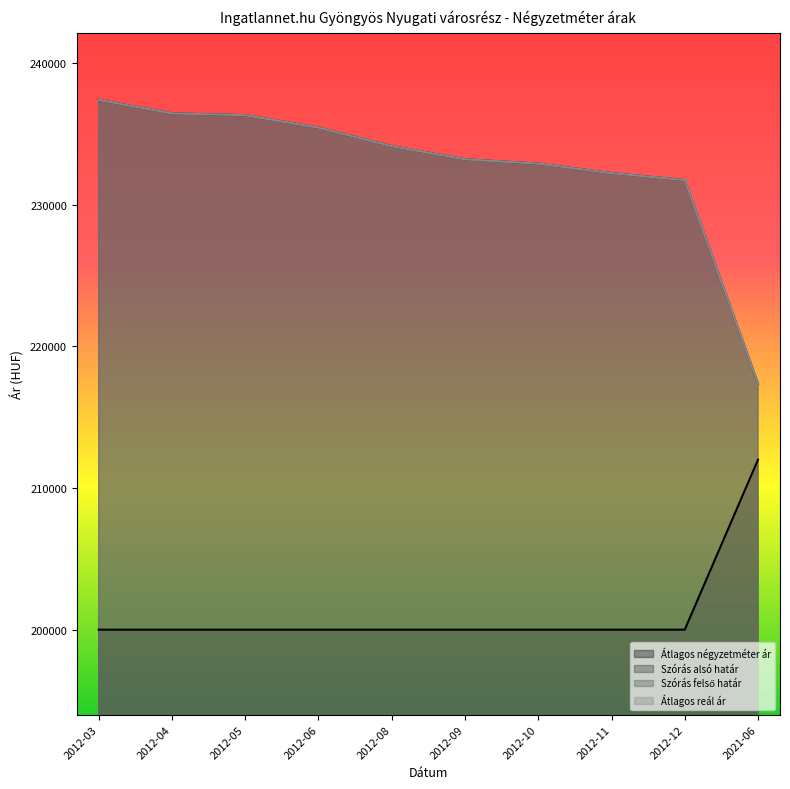

True or false: Szórás felső határ has a value of 237393 at 2012-03.

True